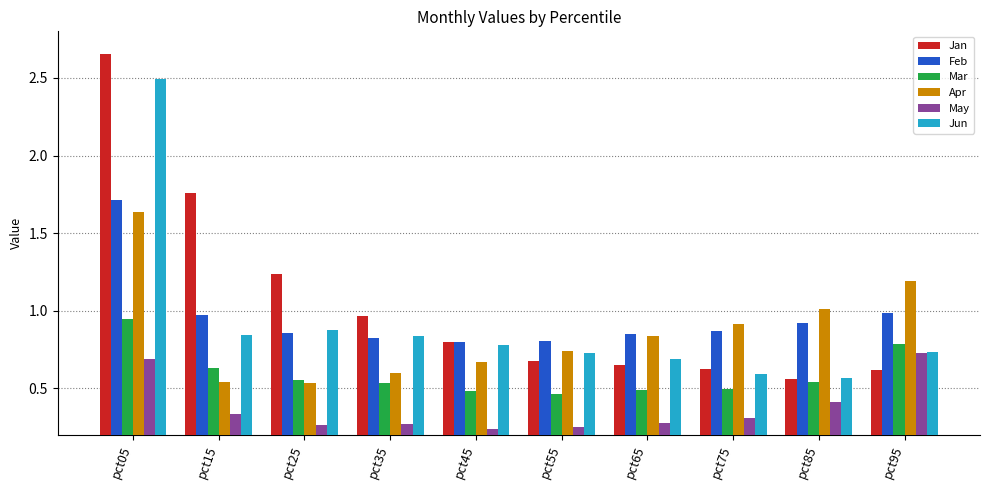

Which series has the widest spread of values?

Jan